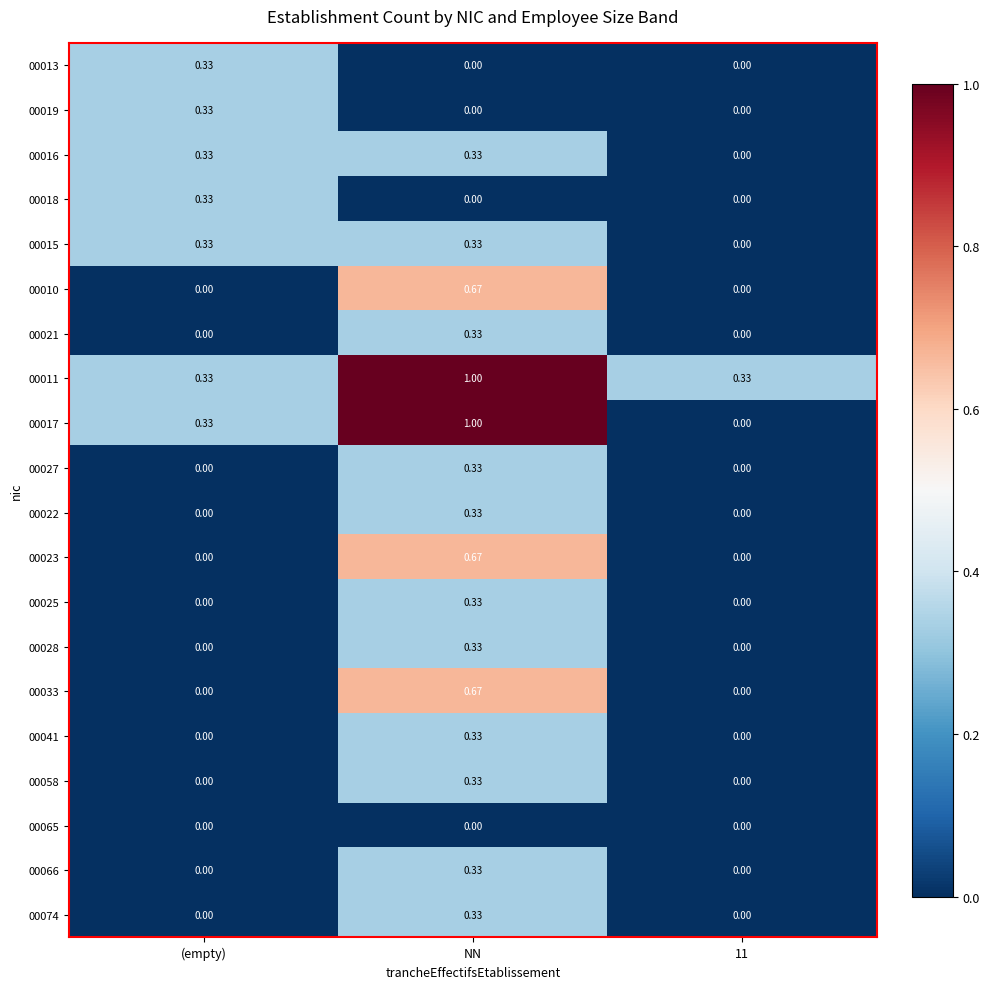

At which label does 00019 reach its peak?

(empty)